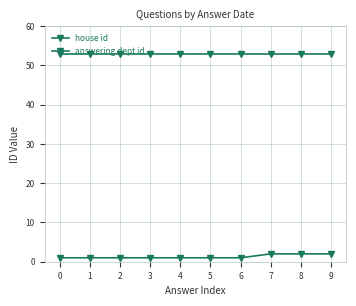

Reading left to right, list all the values displayed in this chart.

house id: 1	1	1	1	1	1	1	2	2	2
answering dept id: 53	53	53	53	53	53	53	53	53	53